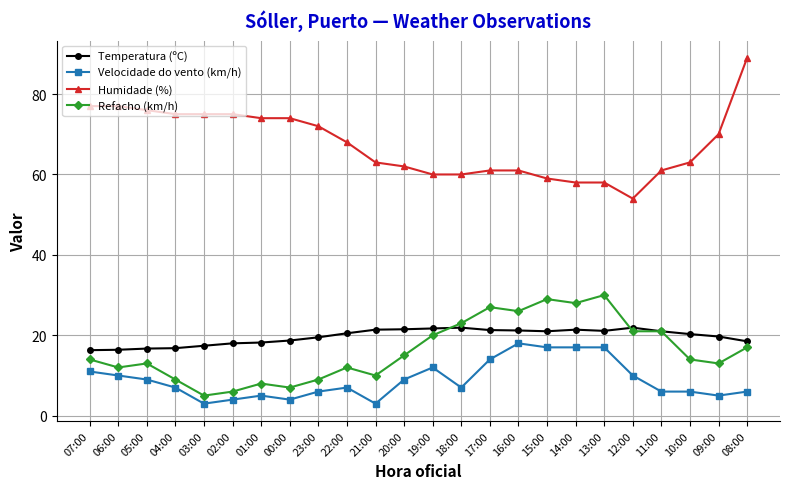

True or false: Temperatura (ºC) has more than 0 interior local peaks.

True